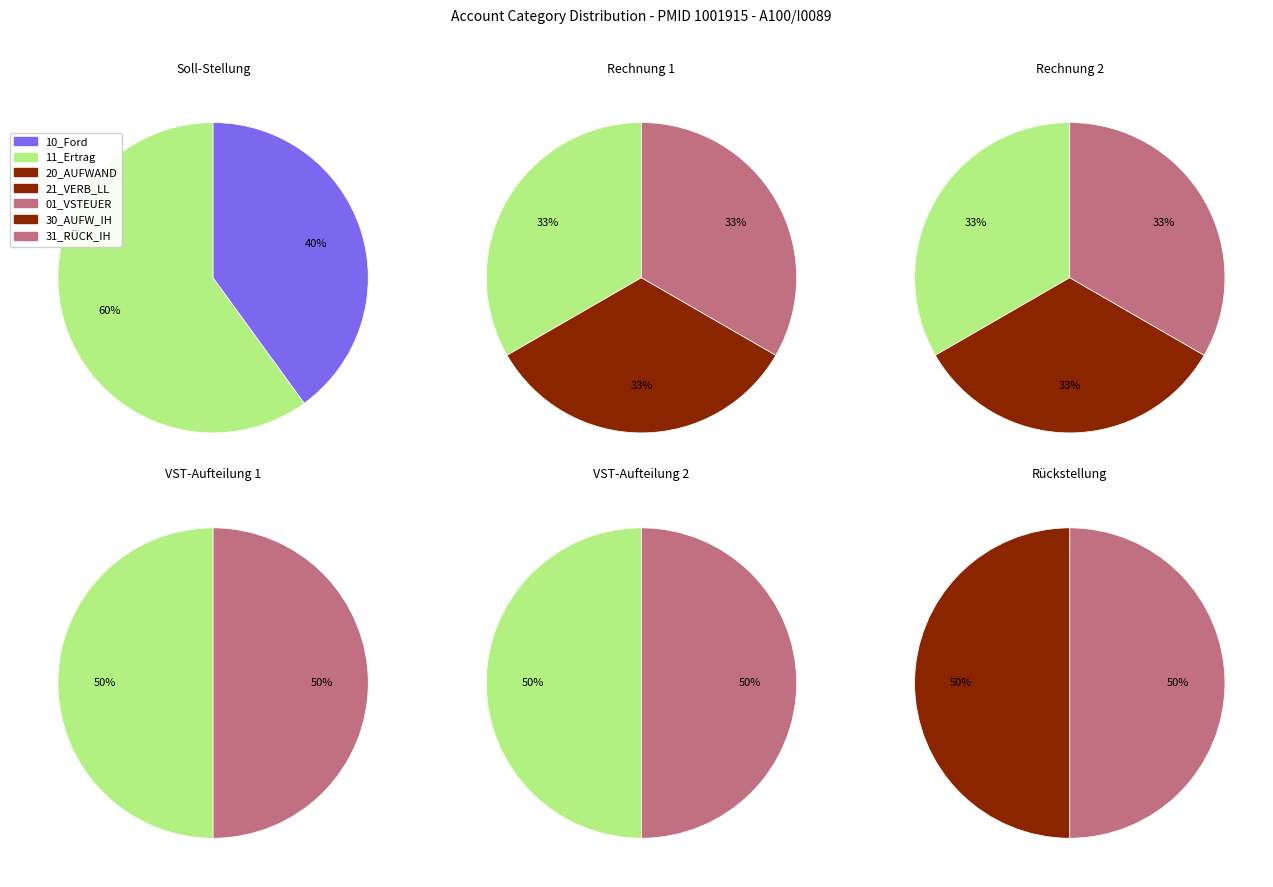

Which slice is the largest?

20_AUFWAND